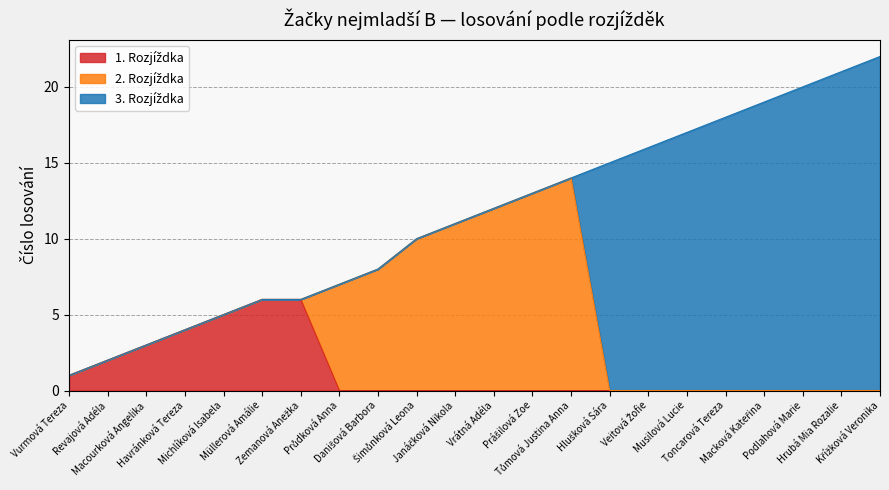

Which category has the highest value across all series?

Křížková Veronika